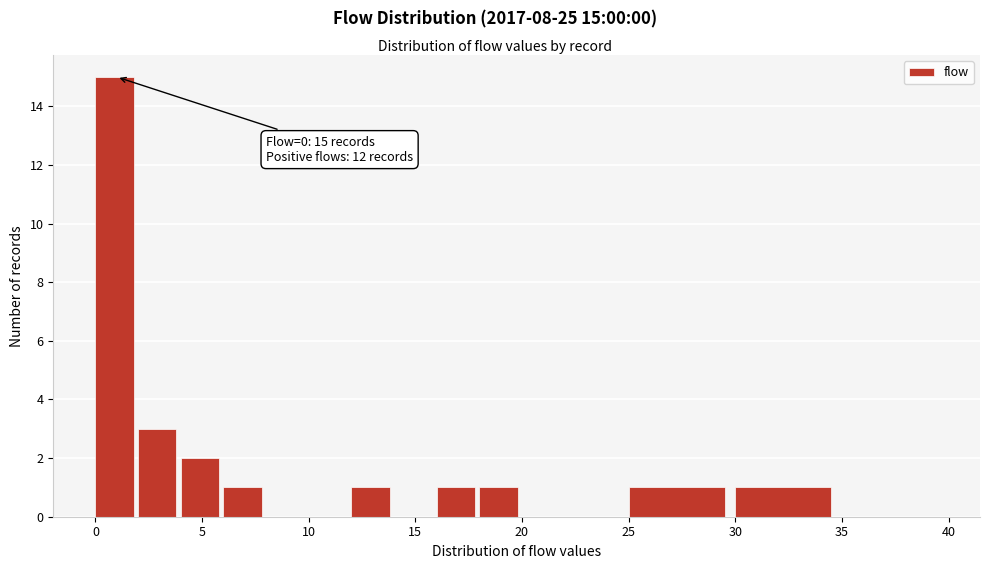

Which range on the x-axis has the tallest bar?

0 to 2